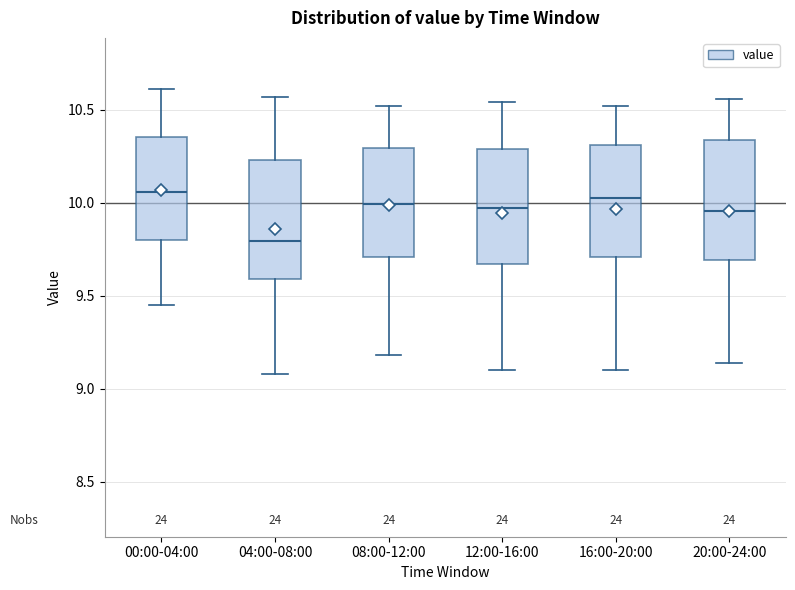

Reading left to right, transcribe this box plot: for each box, give where its median line is, the range the box spans, and where its two whiskers end, as read against the y-axis. The values are not printed on the chart, so give them approximately, as read against the axis.

00:00-04:00: median 10.05, box 9.80 to 10.35, whiskers 9.45 to 10.60
04:00-08:00: median 9.80, box 9.60 to 10.25, whiskers 9.10 to 10.55
08:00-12:00: median 10.00, box 9.70 to 10.30, whiskers 9.20 to 10.50
12:00-16:00: median 9.95, box 9.65 to 10.30, whiskers 9.10 to 10.55
16:00-20:00: median 10.05, box 9.70 to 10.30, whiskers 9.10 to 10.50
20:00-24:00: median 9.95, box 9.70 to 10.35, whiskers 9.15 to 10.55